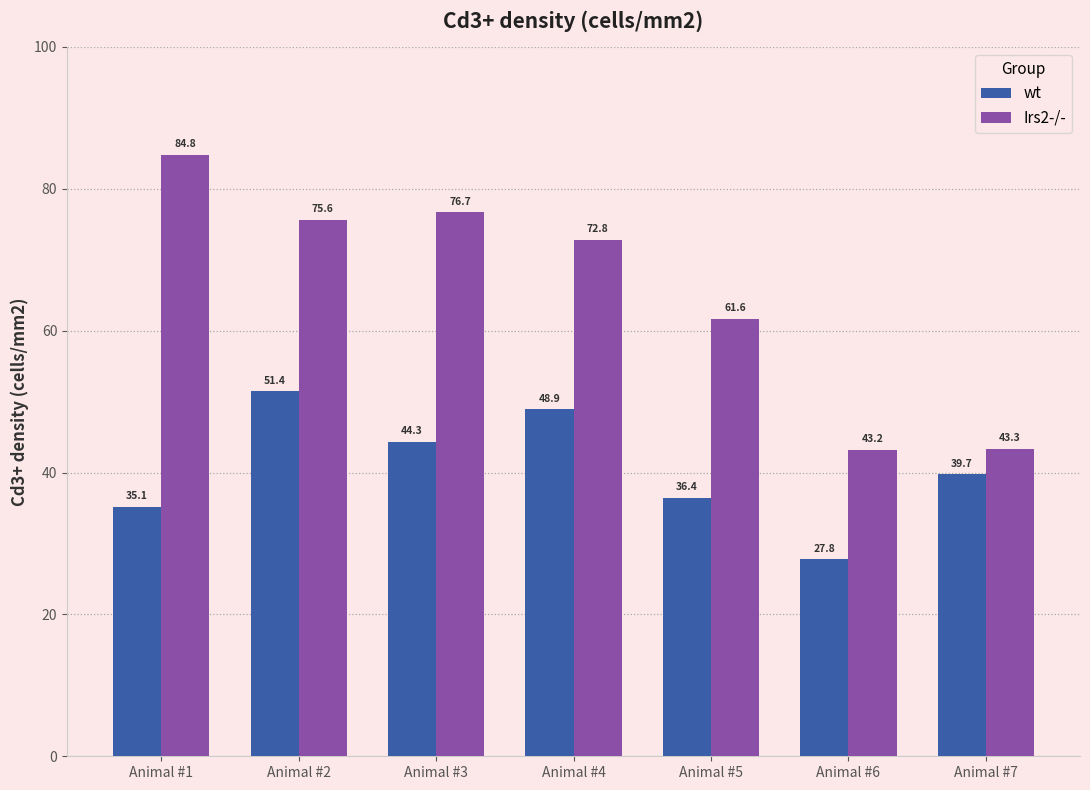

At Animal #4, list the series in order from largest to smallest.

Irs2-/-, wt